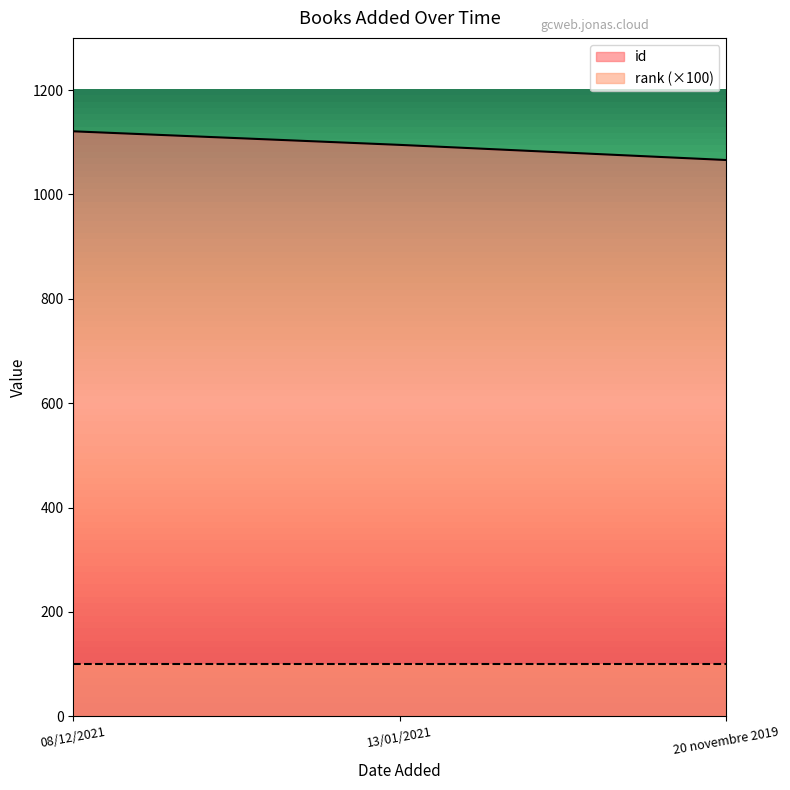

What value does the data have at 08/12/2021, to the nearest 5?

1120